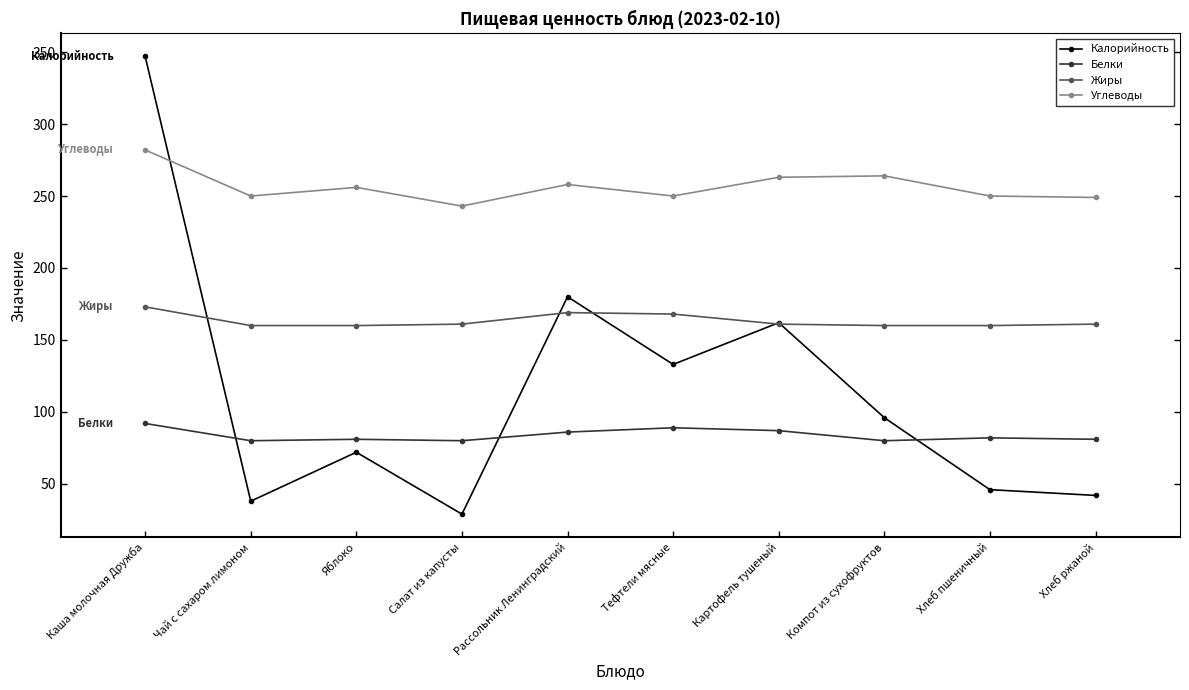

Does the chart display data point markers on the line(s)?

Yes